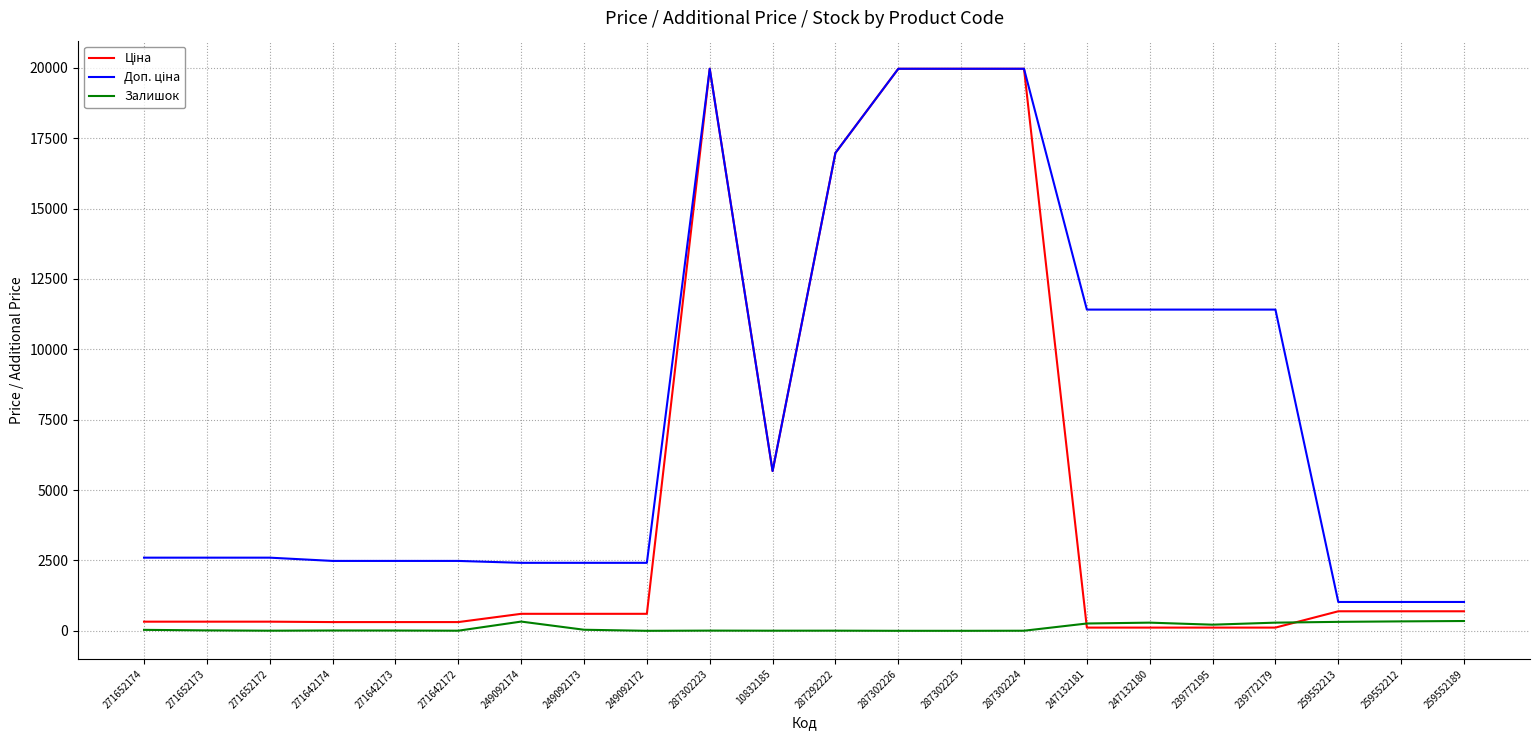

How many lines are shown in the chart?

3